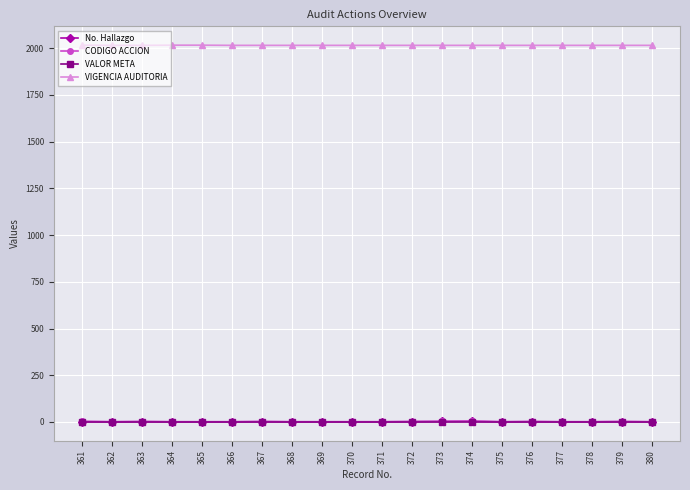

The value of VIGENCIA AUDITORIA at 374 is 2015. True or false?

True